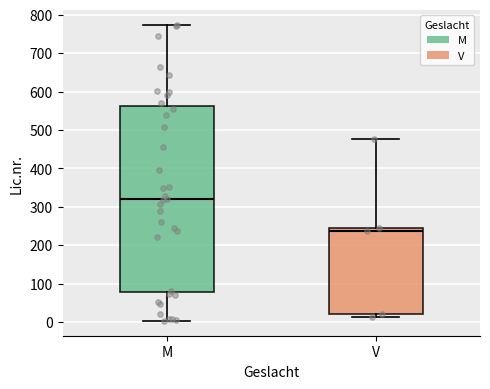

Which box's median line is the highest?

M